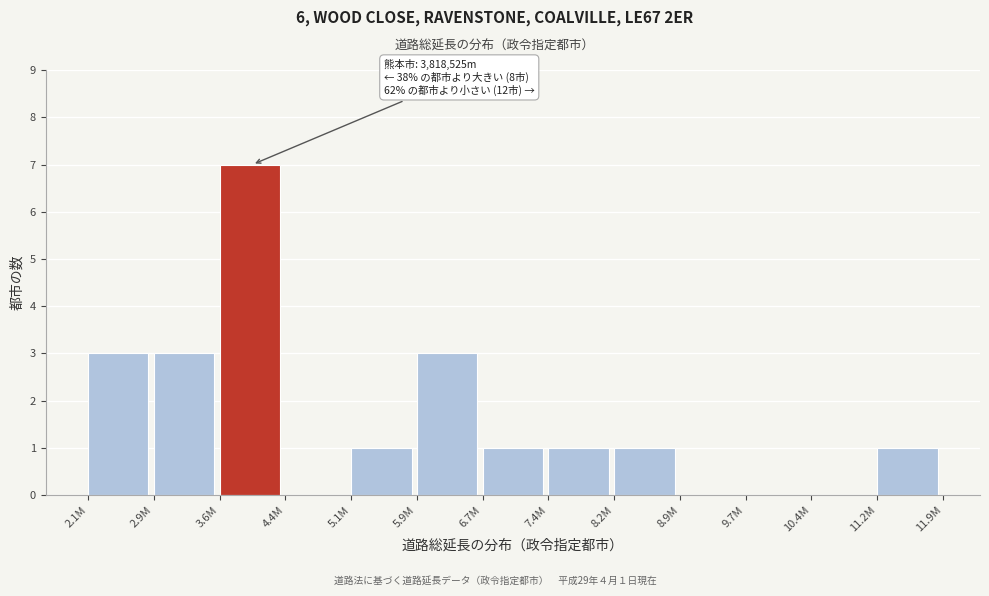

Reading left to right, list all the values displayed in this chart.

2.1M=3	2.9M=3	3.6M=7	4.4M=0	5.1M=1	5.9M=3	6.7M=1	7.4M=1	8.2M=1	8.9M=0	9.7M=0	10.4M=0	11.2M=1